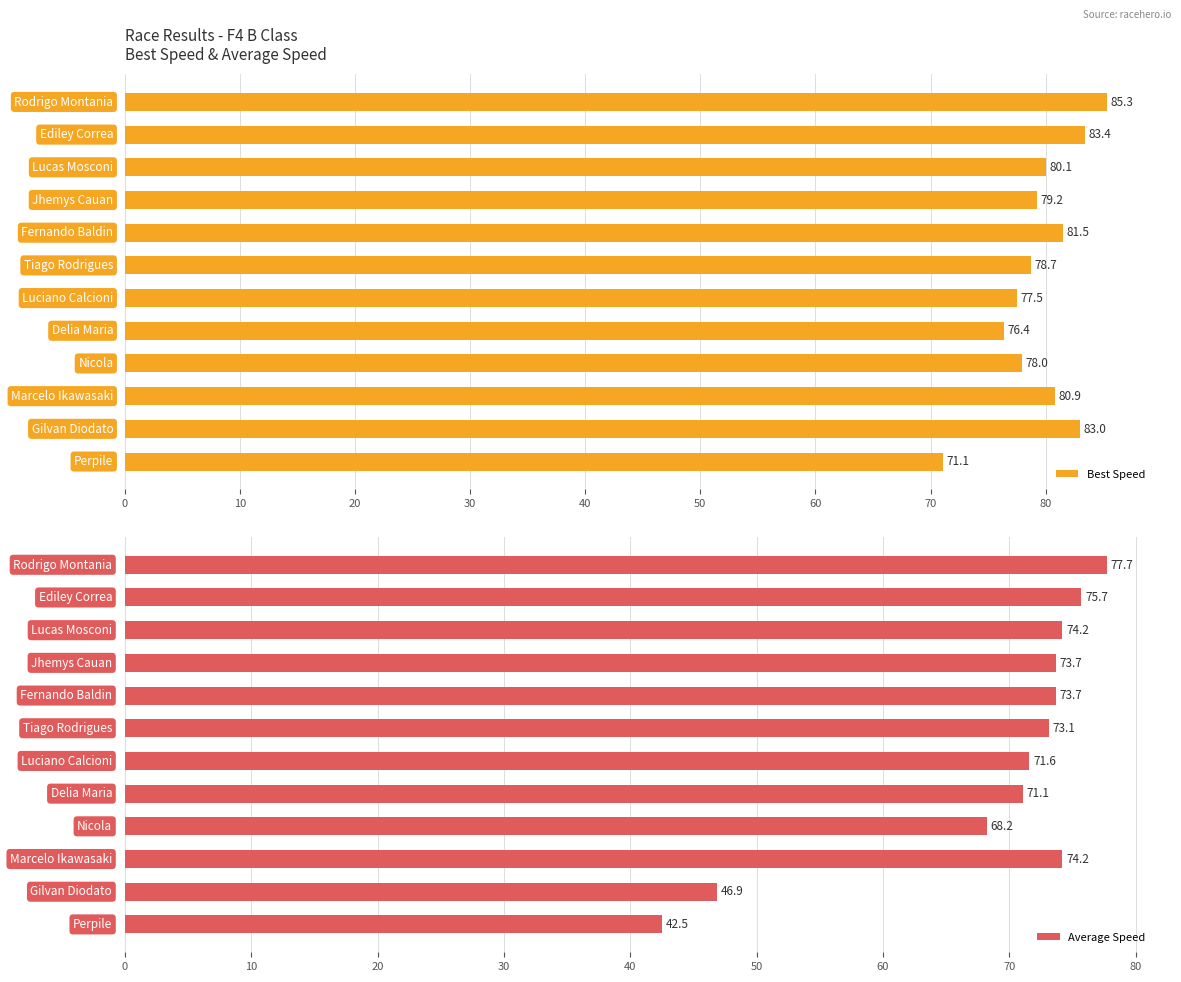

What is the difference between the highest and lowest values at 11?

28.6